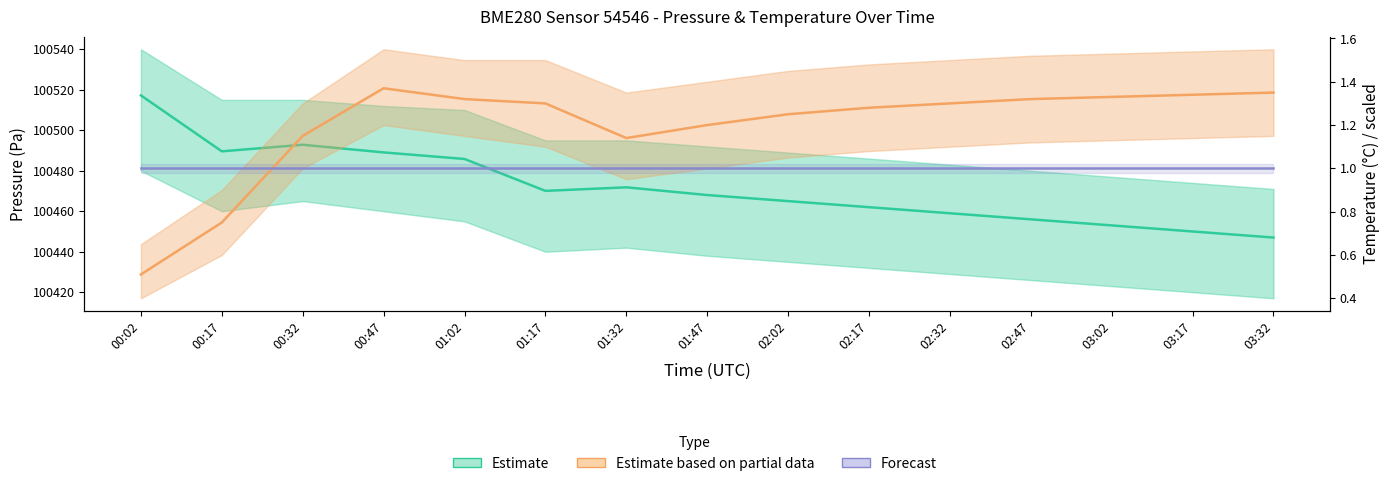

What is the spread (max minus min) of values at 03:32?

100446.0